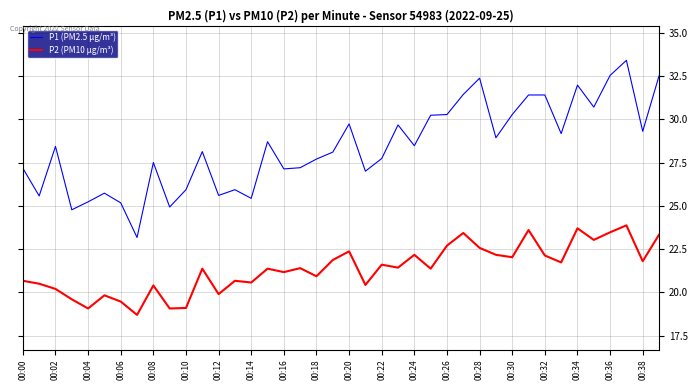

True or false: P1 (PM2.5 µg/m³) and P2 (PM10 µg/m³) intersect in this chart.

False